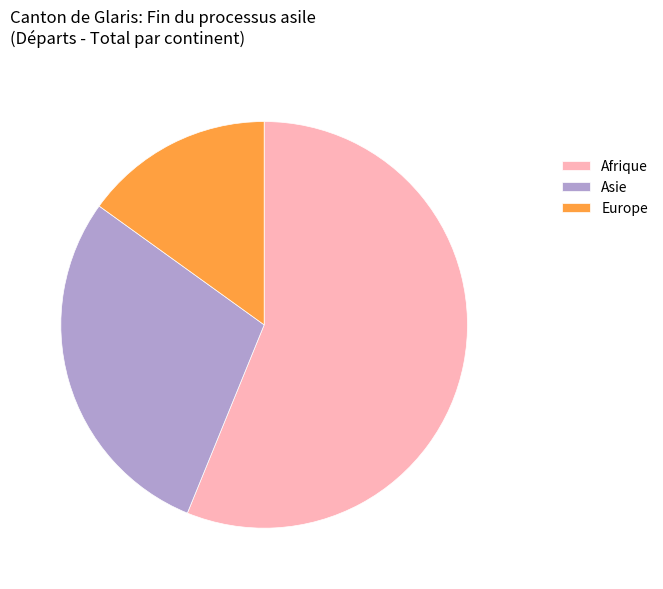

Rank the categories by value from highest to lowest.

Afrique, Asie, Europe